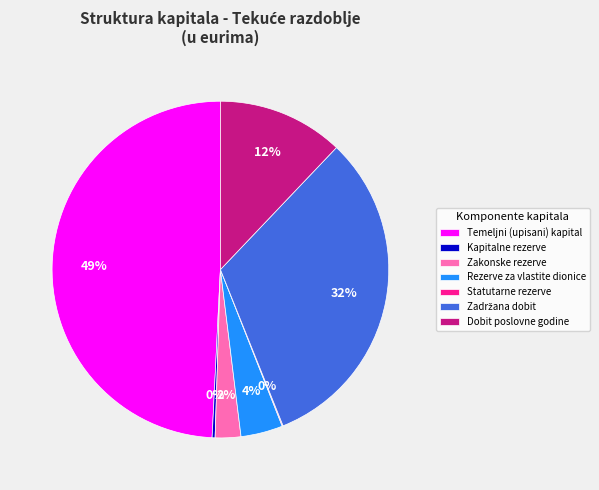

Does any single category account for the majority?

No